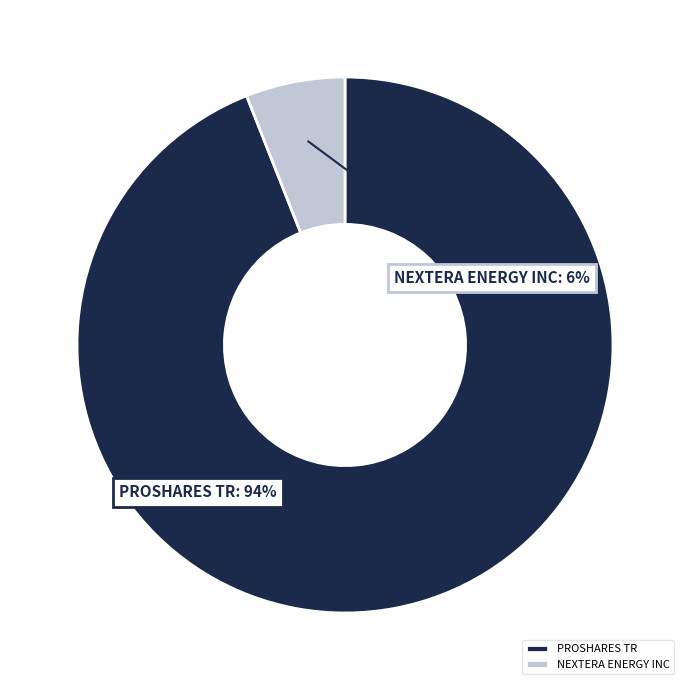

Approximately how many times larger is the value at NEXTERA ENERGY INC compared to PROSHARES TR?

0.1